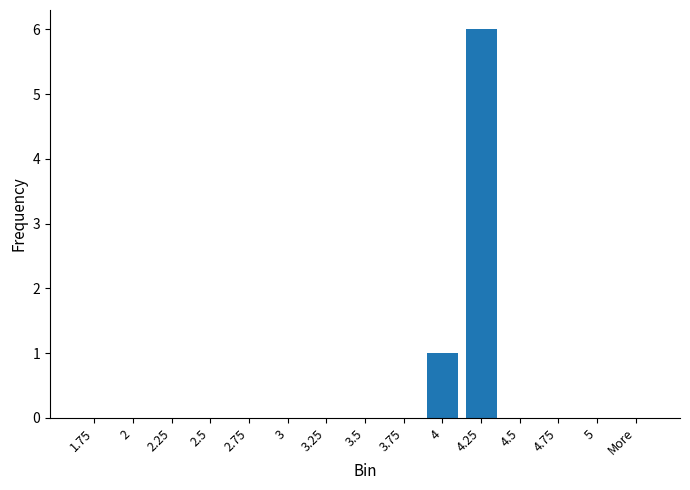

How many categories are shown in the chart?

15